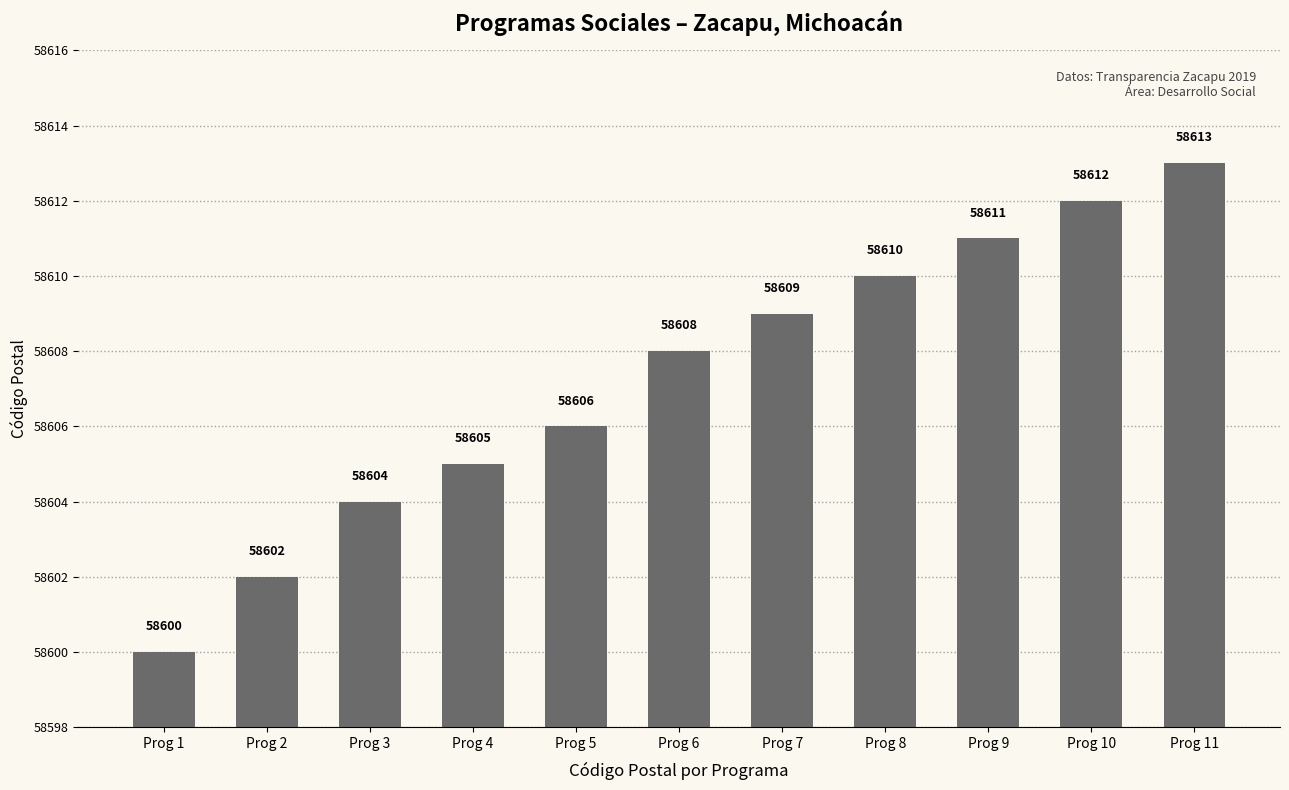

Which category has the highest value across all series?

Prog 11